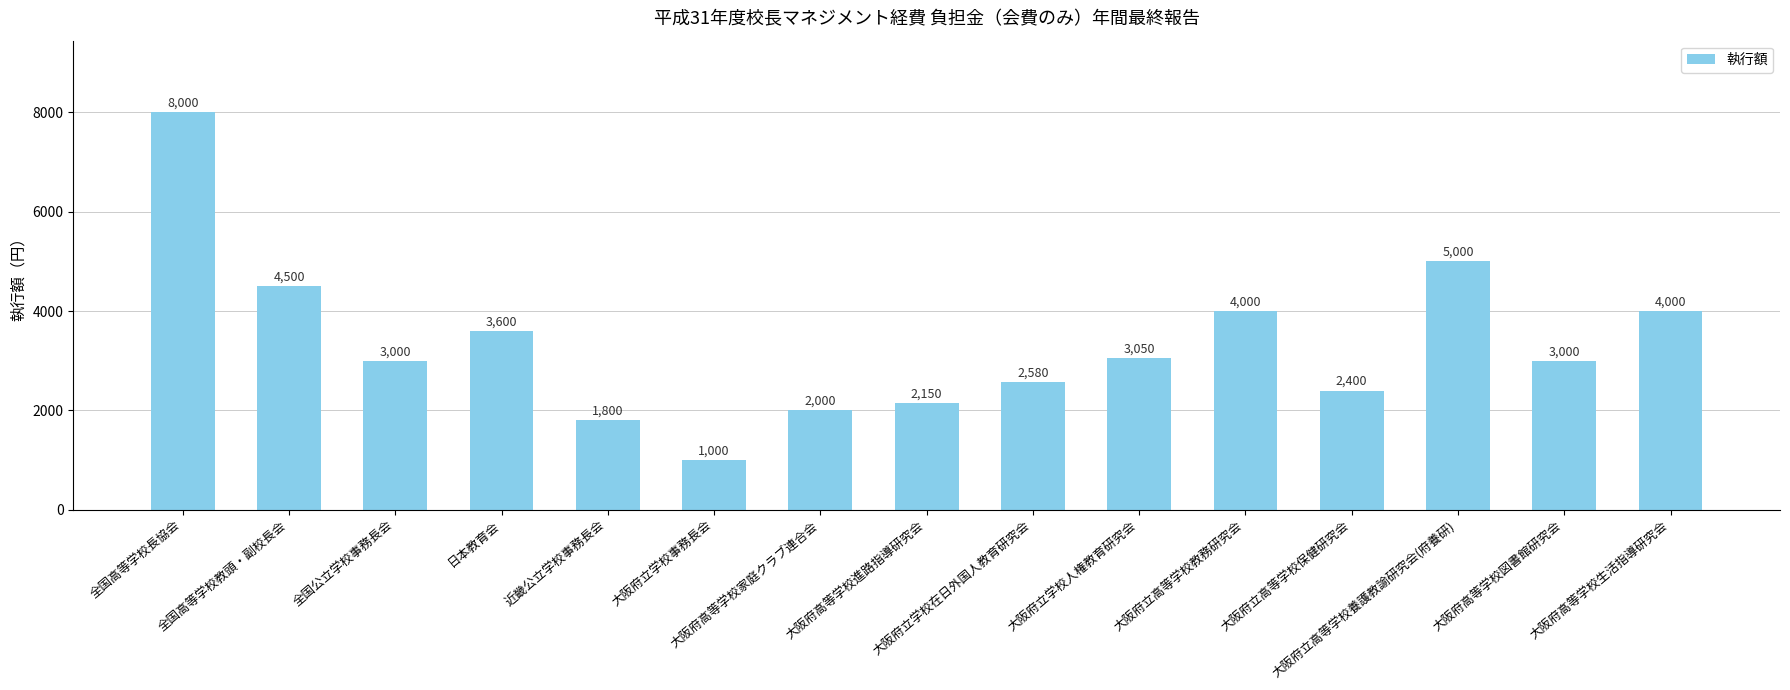

What is the minimum value shown in the chart?

1000